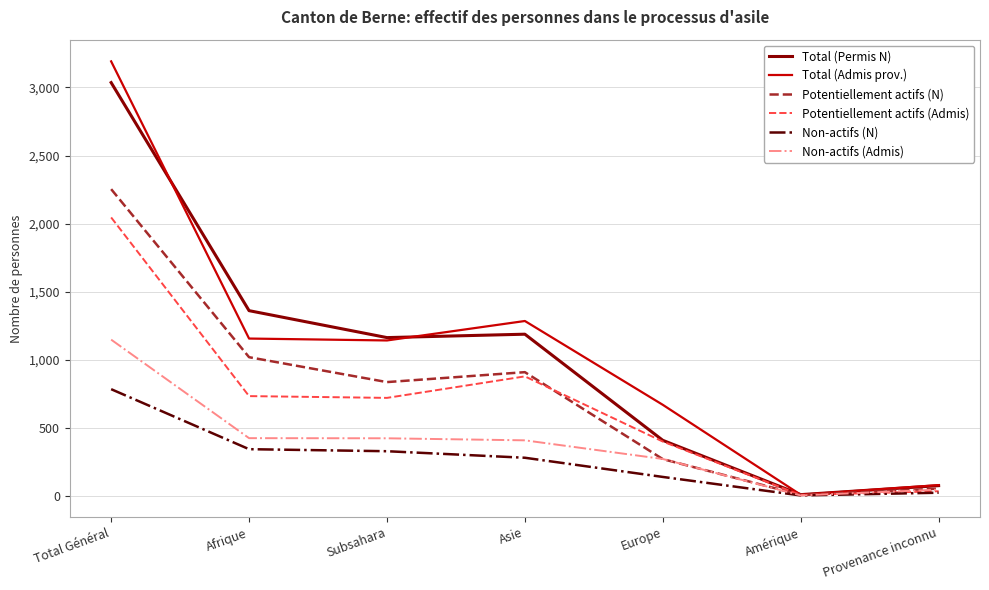

What is the highest value of the Total (Admis prov.) series?

3192